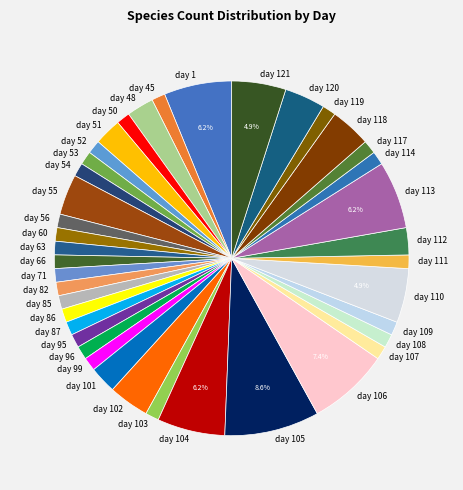

Is the sum of day 48 and day 112 greater than half?

No